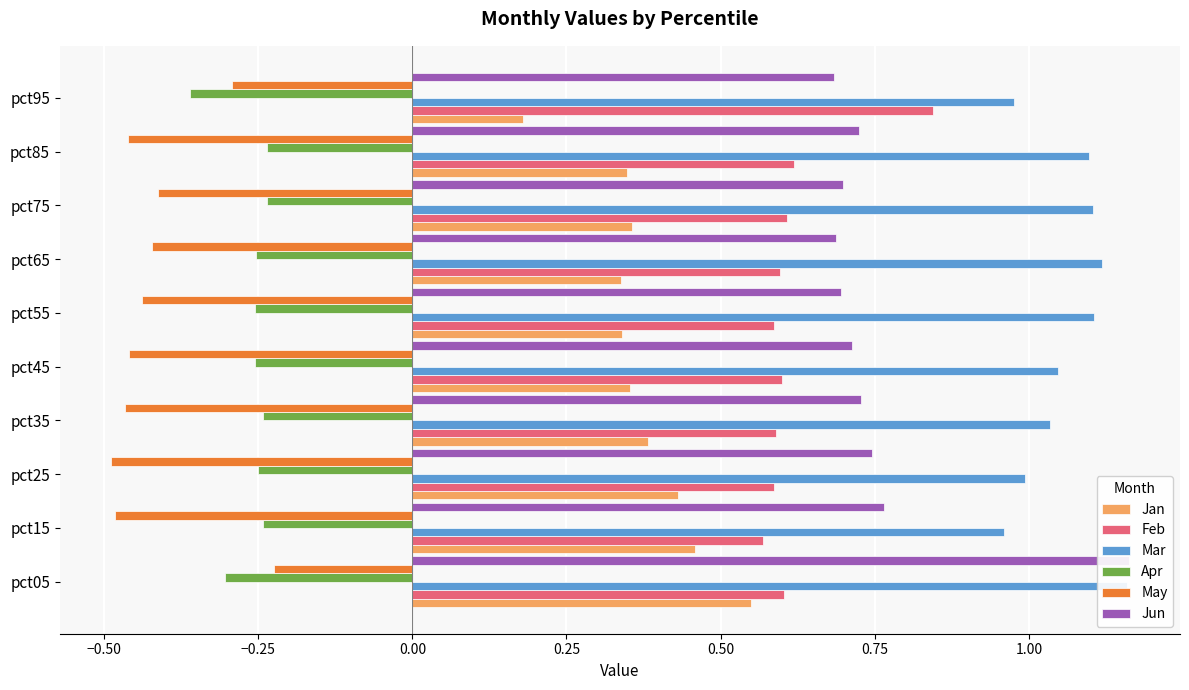

What are all the series names shown in the legend?

Jan, Feb, Mar, Apr, May, Jun